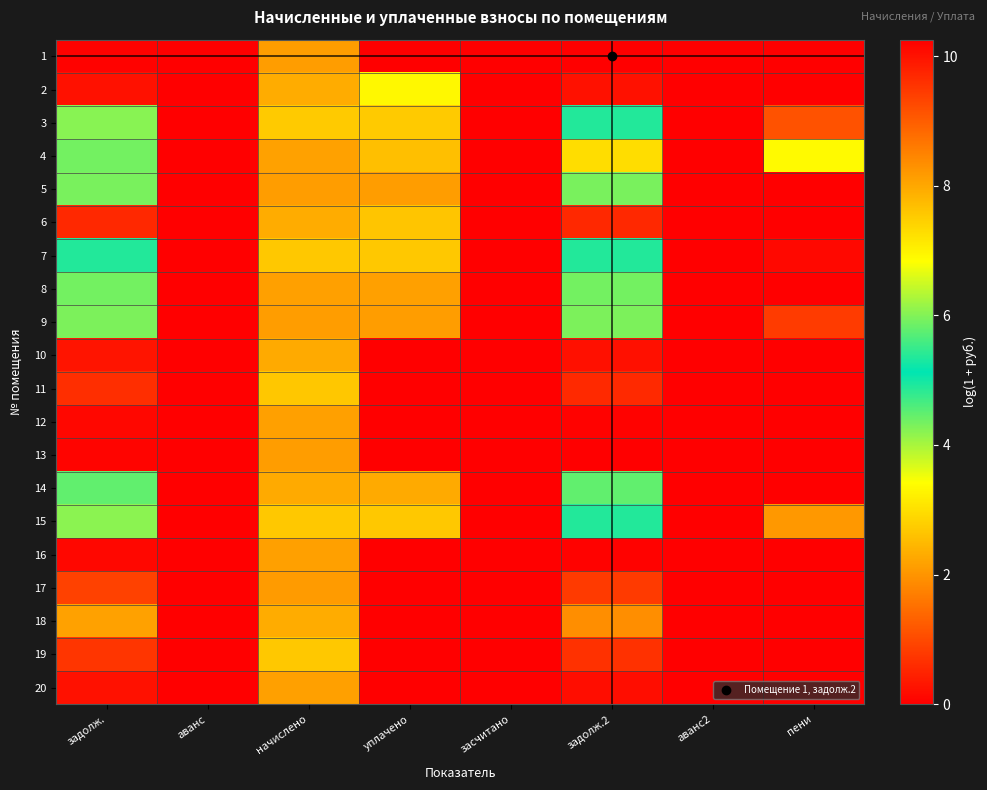

Reading right to left, transcribe all the data shown in this chart.

1: пени=0.0	аванс2=0.0	задолж.2=10.3	засчитано=0.0	уплачено=0.0	начислено=8.1	аванс=0.0	задолж.=10.2
2: пени=0.0	аванс2=0.0	задолж.2=10.0	засчитано=0.0	уплачено=6.9	начислено=7.9	аванс=0.0	задолж.=10.0
3: пени=1.1	аванс2=0.0	задолж.2=5.4	засчитано=0.0	уплачено=7.5	начислено=7.5	аванс=0.0	задолж.=6.0
4: пени=3.4	аванс2=0.0	задолж.2=7.3	засчитано=0.0	уплачено=7.7	начислено=8.1	аванс=0.0	задолж.=5.9
5: пени=0.0	аванс2=0.0	задолж.2=5.9	засчитано=0.0	уплачено=8.1	начислено=8.1	аванс=0.0	задолж.=5.9
6: пени=0.0	аванс2=0.0	задолж.2=9.7	засчитано=0.0	уплачено=7.6	начислено=7.9	аванс=0.0	задолж.=9.7
7: пени=0.1	аванс2=0.0	задолж.2=5.4	засчитано=0.0	уплачено=7.6	начислено=7.6	аванс=0.0	задолж.=5.4
8: пени=0.0	аванс2=0.0	задолж.2=5.9	засчитано=0.0	уплачено=8.1	начислено=8.1	аванс=0.0	задолж.=5.9
9: пени=0.8	аванс2=0.0	задолж.2=6.0	засчитано=0.0	уплачено=8.1	начислено=8.1	аванс=0.0	задолж.=6.0
10: пени=0.0	аванс2=0.0	задолж.2=10.0	засчитано=0.0	уплачено=0.0	начислено=8.0	аванс=0.0	задолж.=10.0
11: пени=0.0	аванс2=0.0	задолж.2=9.7	засчитано=0.0	уплачено=0.0	начислено=7.6	аванс=0.0	задолж.=9.6
12: пени=0.0	аванс2=0.0	задолж.2=10.2	засчитано=0.0	уплачено=0.0	начислено=8.1	аванс=0.0	задолж.=10.1
13: пени=0.0	аванс2=0.0	задолж.2=10.3	засчитано=0.0	уплачено=0.0	начислено=8.1	аванс=0.0	задолж.=10.2
14: пени=0.0	аванс2=0.0	задолж.2=5.8	засчитано=0.0	уплачено=8.0	начислено=8.0	аванс=0.0	задолж.=5.8
15: пени=2.1	аванс2=0.0	задолж.2=5.4	засчитано=0.0	уплачено=7.6	начислено=7.6	аванс=0.0	задолж.=6.1
16: пени=0.0	аванс2=0.0	задолж.2=10.2	засчитано=0.0	уплачено=0.0	начислено=8.1	аванс=0.0	задолж.=10.1
17: пени=0.0	аванс2=0.0	задолж.2=9.5	засчитано=0.0	уплачено=0.0	начислено=8.2	аванс=0.0	задолж.=9.4
18: пени=0.0	аванс2=0.0	задолж.2=8.3	засчитано=0.0	уплачено=0.0	начислено=7.9	аванс=0.0	задолж.=8.1
19: пени=0.0	аванс2=0.0	задолж.2=9.6	засчитано=0.0	уплачено=0.0	начислено=7.6	аванс=0.0	задолж.=9.5
20: пени=0.0	аванс2=0.0	задолж.2=10.1	засчитано=0.0	уплачено=0.0	начислено=8.1	аванс=0.0	задолж.=10.0